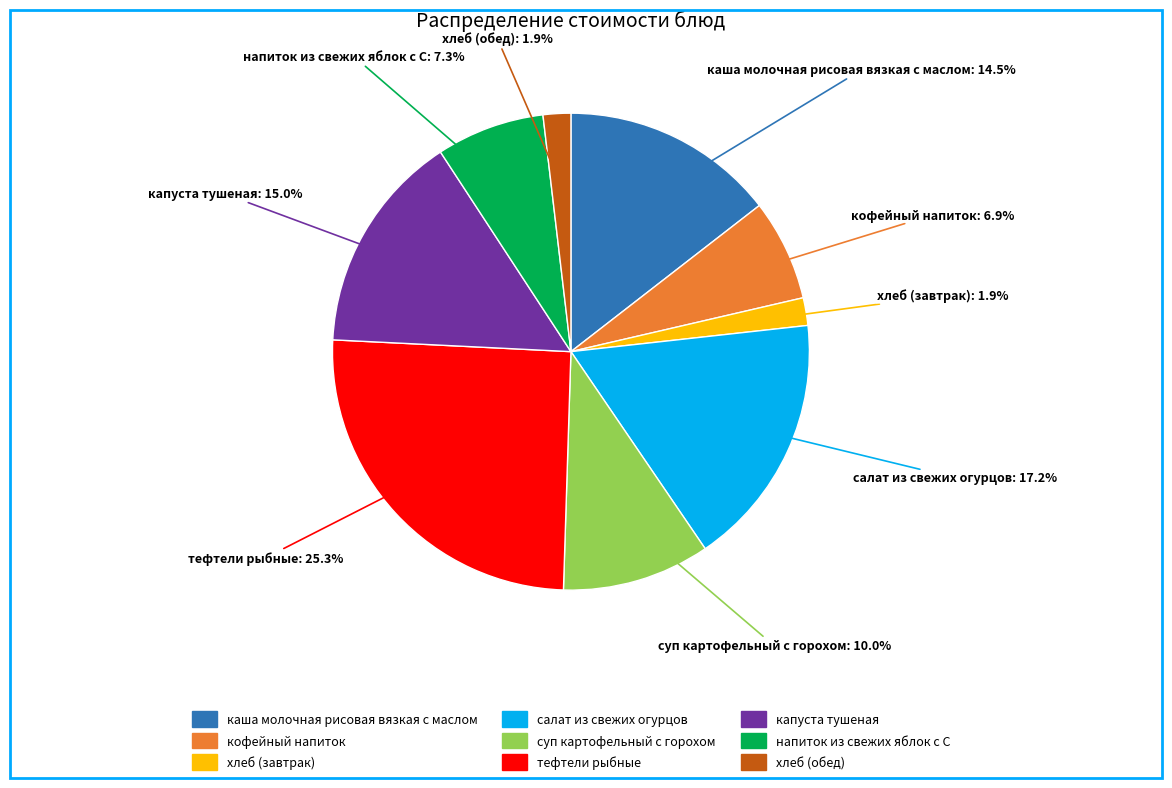

The суп картофельный с горохом slice represents 10% of the pie. True or false?

True